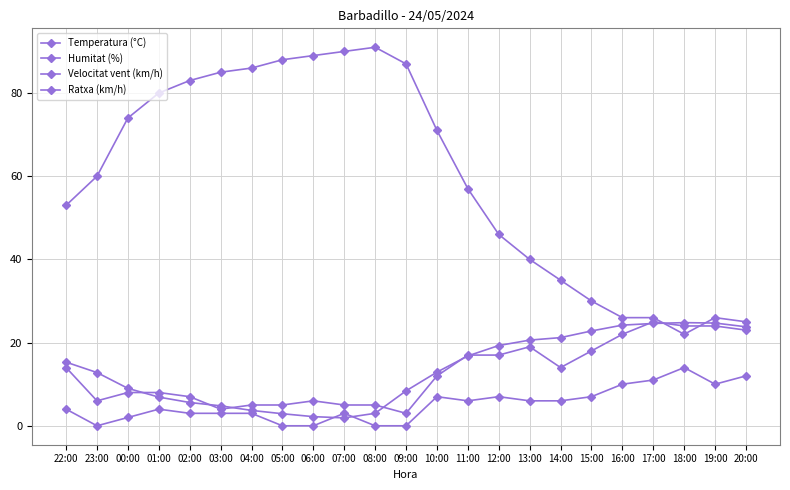

Reading left to right, extract all data points from this chart.

Temperatura (°C): 22:00=15.3	23:00=12.8	00:00=9.0	01:00=6.9	02:00=5.6	03:00=4.8	04:00=3.7	05:00=2.9	06:00=2.2	07:00=1.9	08:00=3.0	09:00=8.4	10:00=12.9	11:00=16.8	12:00=19.3	13:00=20.6	14:00=21.2	15:00=22.8	16:00=24.2	17:00=24.6	18:00=24.8	19:00=24.7	20:00=23.8
Humitat (%): 22:00=53.0	23:00=60.0	00:00=74.0	01:00=80.0	02:00=83.0	03:00=85.0	04:00=86.0	05:00=88.0	06:00=89.0	07:00=90.0	08:00=91.0	09:00=87.0	10:00=71.0	11:00=57.0	12:00=46.0	13:00=40.0	14:00=35.0	15:00=30.0	16:00=26.0	17:00=26.0	18:00=22.0	19:00=26.0	20:00=25.0
Velocitat vent (km/h): 22:00=4.0	23:00=0.0	00:00=2.0	01:00=4.0	02:00=3.0	03:00=3.0	04:00=3.0	05:00=0.0	06:00=0.0	07:00=3.0	08:00=0.0	09:00=0.0	10:00=7.0	11:00=6.0	12:00=7.0	13:00=6.0	14:00=6.0	15:00=7.0	16:00=10.0	17:00=11.0	18:00=14.0	19:00=10.0	20:00=12.0
Ratxa (km/h): 22:00=14.0	23:00=6.0	00:00=8.0	01:00=8.0	02:00=7.0	03:00=4.0	04:00=5.0	05:00=5.0	06:00=6.0	07:00=5.0	08:00=5.0	09:00=3.0	10:00=12.0	11:00=17.0	12:00=17.0	13:00=19.0	14:00=14.0	15:00=18.0	16:00=22.0	17:00=25.0	18:00=24.0	19:00=24.0	20:00=23.0